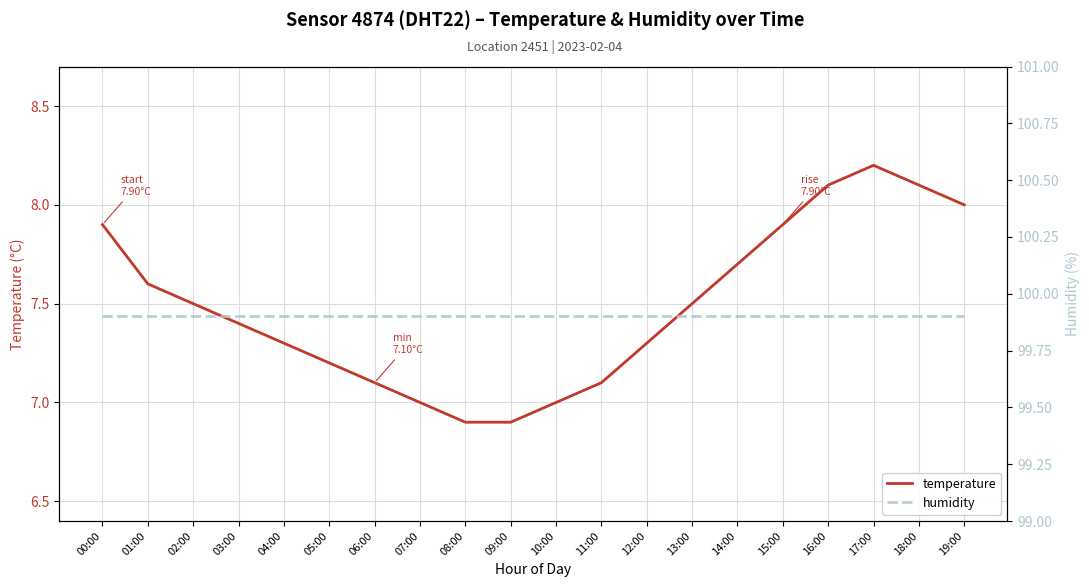

What is the label of the 14th point from the left?

13:00